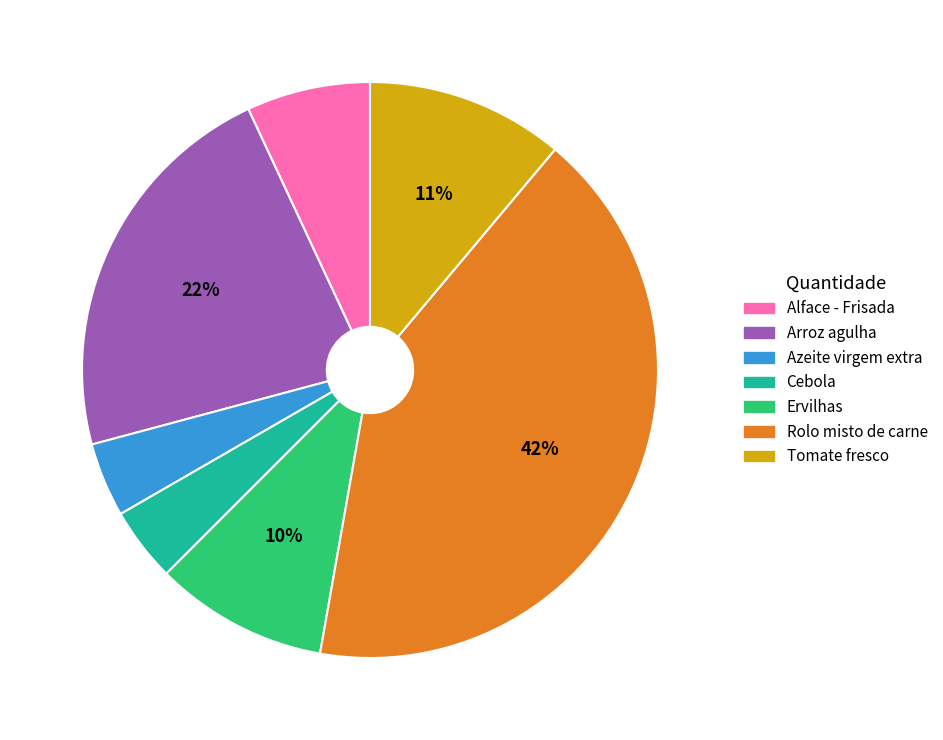

Is it true that Tomate fresco is 11% of the pie?

True